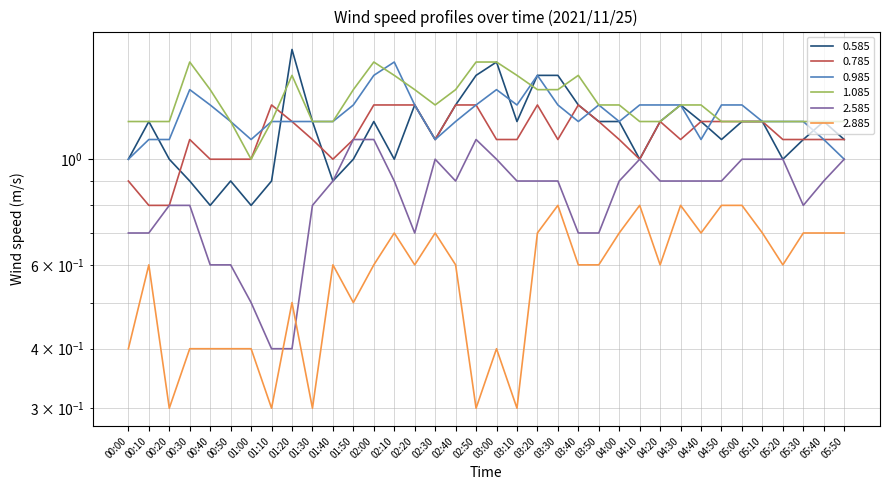

Reading right to left, extract all data points from this chart.

0.585: 1.1	1.2	1.1	1.0	1.2	1.2	1.1	1.2	1.3	1.2	1.0	1.2	1.2	1.3	1.5	1.5	1.2	1.6	1.5	1.3	1.1	1.3	1.0	1.2	1.0	0.9	1.2	1.7	0.9	0.8	0.9	0.8	0.9	1.0	1.2	1.0
0.785: 1.1	1.1	1.1	1.1	1.2	1.2	1.2	1.2	1.1	1.2	1.0	1.1	1.2	1.3	1.1	1.3	1.1	1.1	1.3	1.3	1.1	1.3	1.3	1.3	1.1	1.0	1.1	1.2	1.3	1.0	1.0	1.0	1.1	0.8	0.8	0.9
0.985: 1.0	1.1	1.2	1.2	1.2	1.3	1.3	1.1	1.3	1.3	1.3	1.2	1.3	1.2	1.3	1.5	1.3	1.4	1.3	1.2	1.1	1.3	1.6	1.5	1.3	1.2	1.2	1.2	1.2	1.1	1.2	1.3	1.4	1.1	1.1	1.0
1.085: 1.2	1.2	1.2	1.2	1.2	1.2	1.2	1.3	1.3	1.2	1.2	1.3	1.3	1.5	1.4	1.4	1.5	1.6	1.6	1.4	1.3	1.4	1.5	1.6	1.4	1.2	1.2	1.5	1.2	1.0	1.2	1.4	1.6	1.2	1.2	1.2
2.585: 1.0	0.9	0.8	1.0	1.0	1.0	0.9	0.9	0.9	0.9	1.0	0.9	0.7	0.7	0.9	0.9	0.9	1.0	1.1	0.9	1.0	0.7	0.9	1.1	1.1	0.9	0.8	0.4	0.4	0.5	0.6	0.6	0.8	0.8	0.7	0.7
2.885: 0.7	0.7	0.7	0.6	0.7	0.8	0.8	0.7	0.8	0.6	0.8	0.7	0.6	0.6	0.8	0.7	0.3	0.4	0.3	0.6	0.7	0.6	0.7	0.6	0.5	0.6	0.3	0.5	0.3	0.4	0.4	0.4	0.4	0.3	0.6	0.4